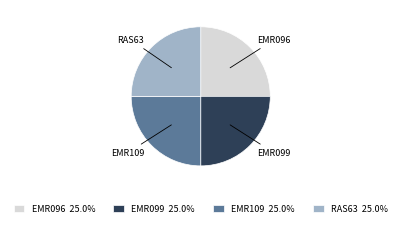

Approximately how many times larger is the value at EMR096 compared to EMR109?

1.0